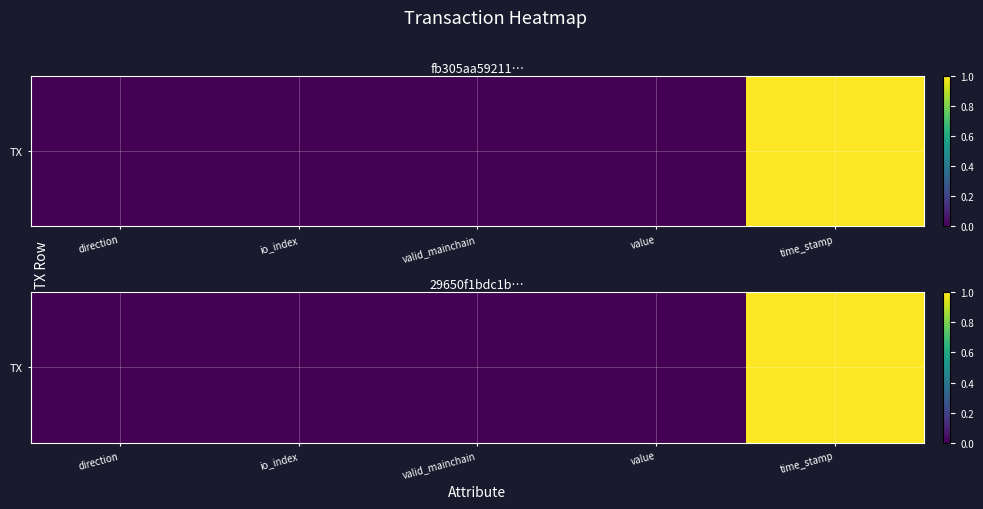

At which category does the chart reach its peak across all series?

time_stamp